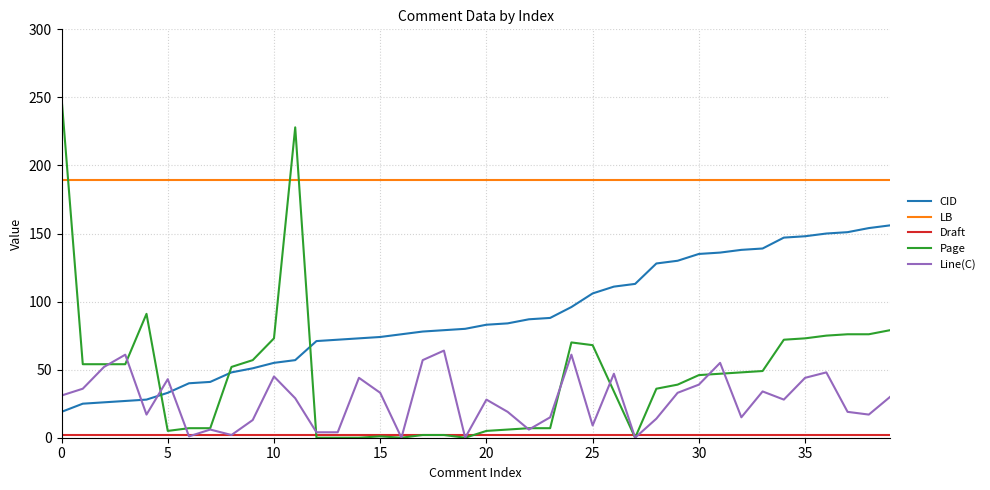

What is the difference between the maximum and minimum values in the Line(C) series?

64